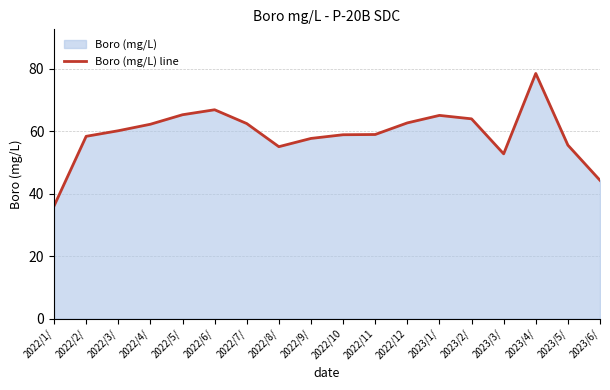

What is the change in value from 2022/3/ to 2022/8/?

-5.1